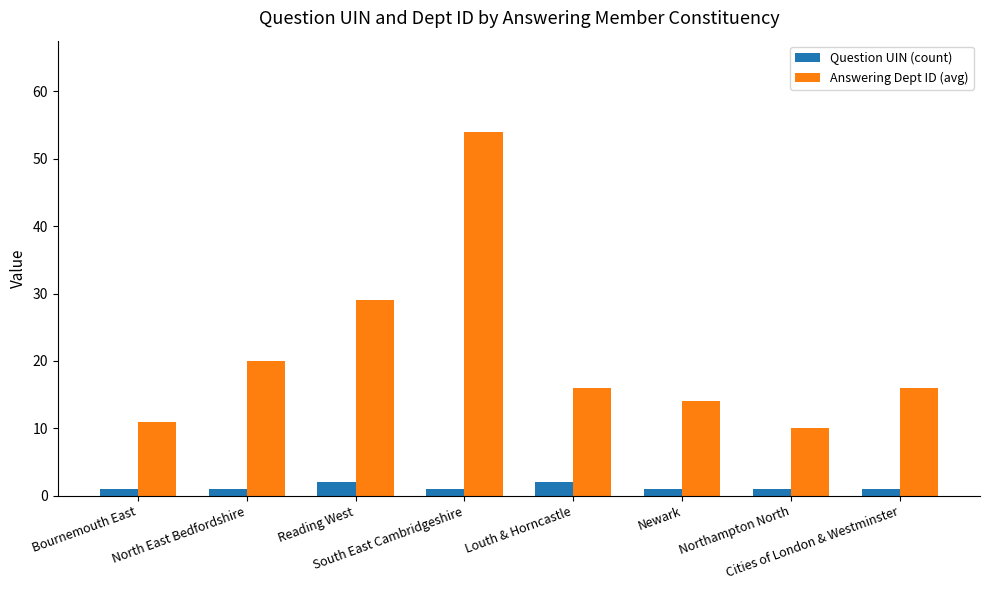

What is the difference between the maximum and minimum values in the Answering Dept ID (avg) series?

44